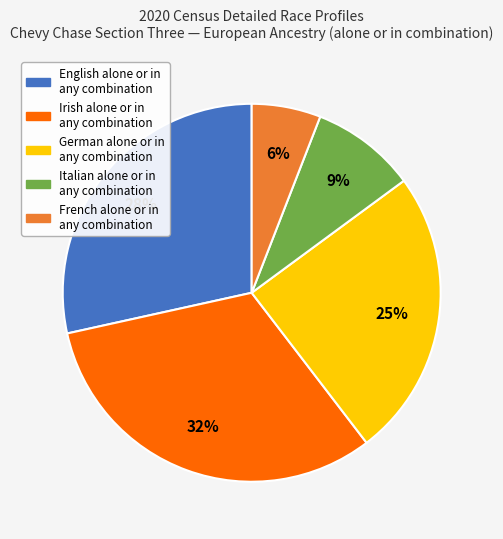

To the nearest percent, what is the difference between the largest and smallest slice percentages?

26%